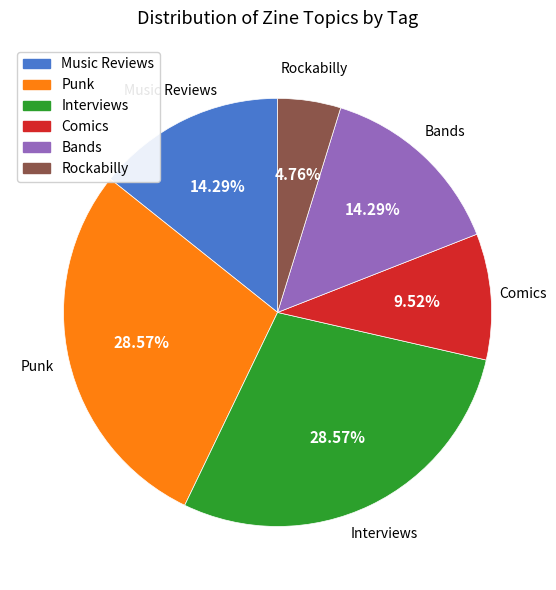

The Punk slice represents 23% of the pie. True or false?

False